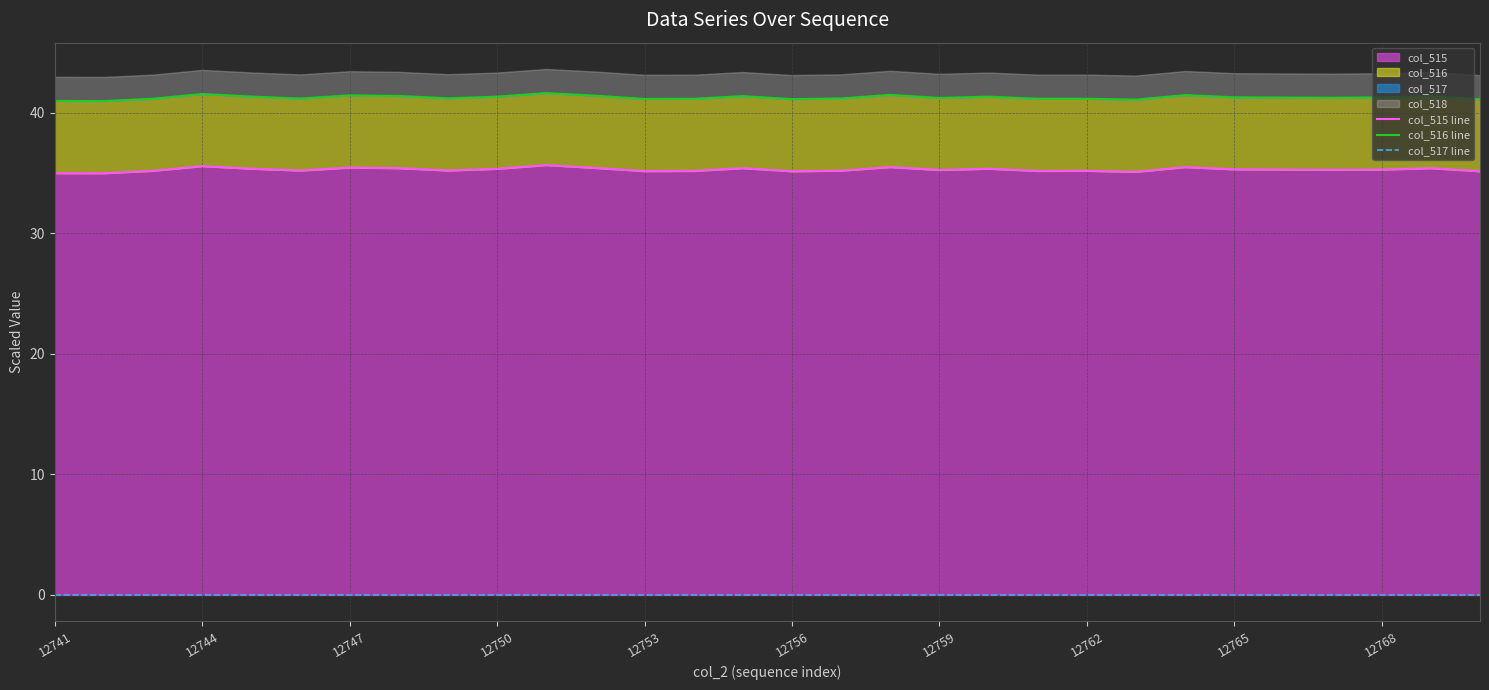

True or false: col_515 line and col_517 line cross at least once.

False